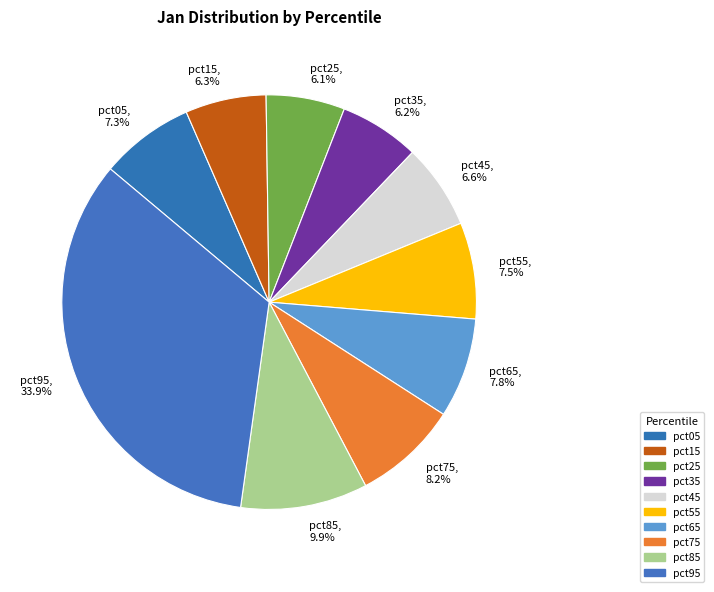

What percentage is the pct25 slice, to the nearest percent?

6%